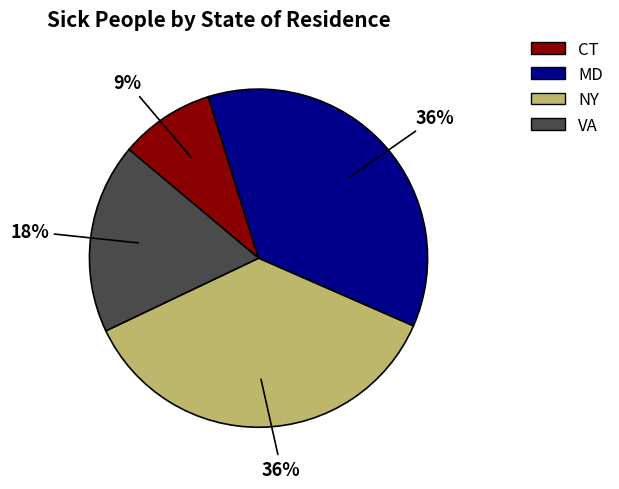

The NY slice represents 29% of the pie. True or false?

False